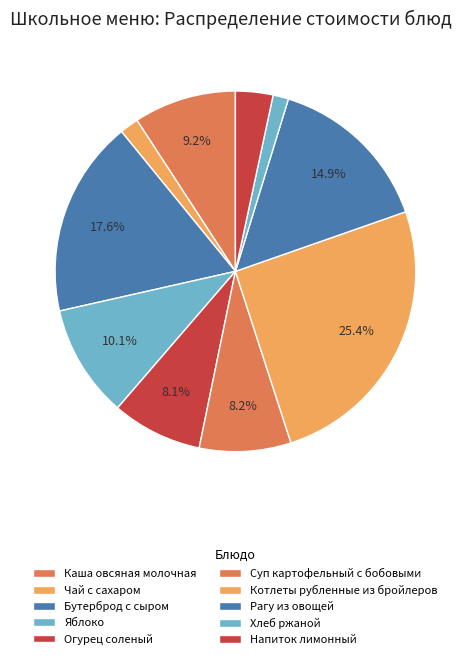

Which category has the biggest portion of the pie?

Котлеты рубленные из бройлеров